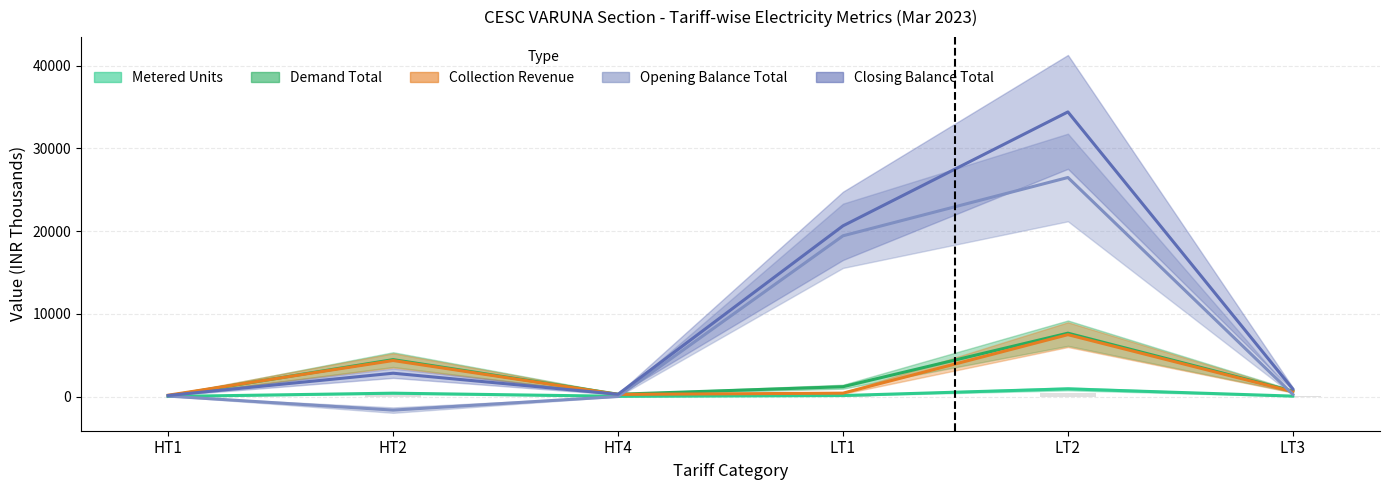

Rank the categories by Metered Units value from highest to lowest.

LT2, HT2, LT1, LT3, HT4, HT1